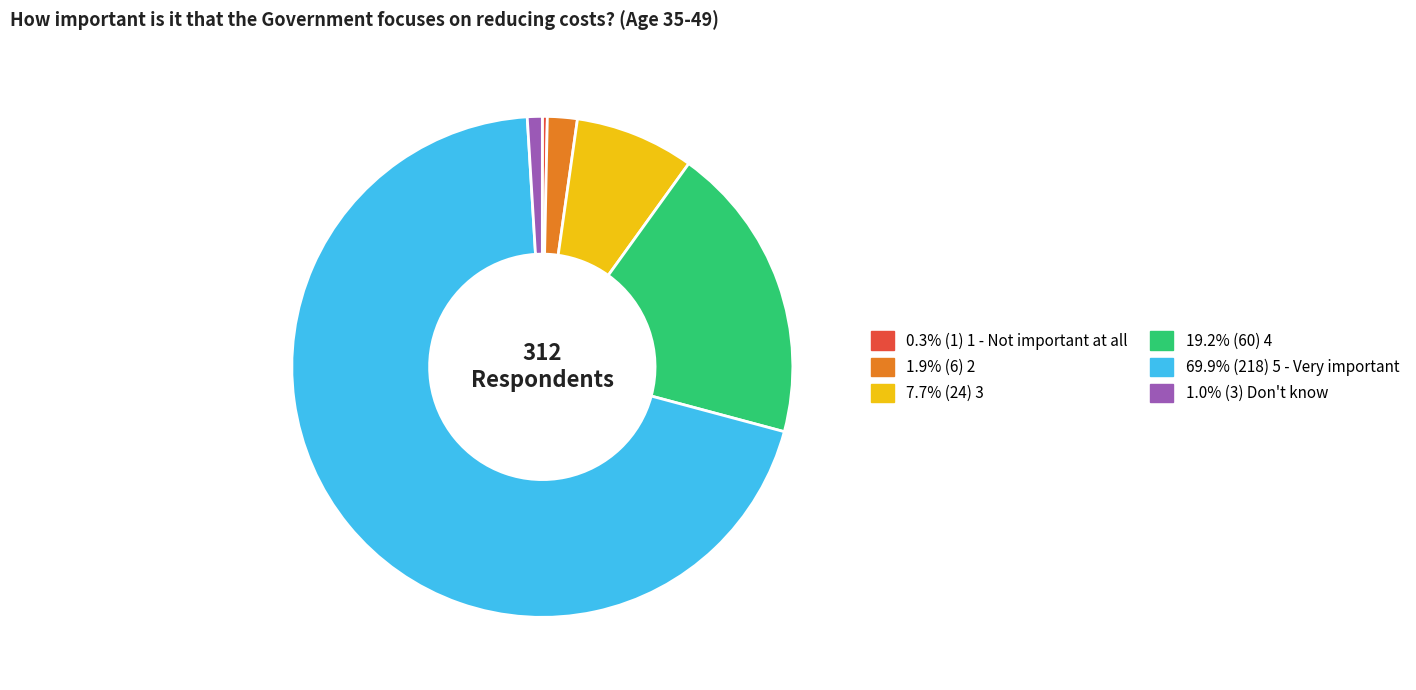

Count the number of slices in the pie.

6